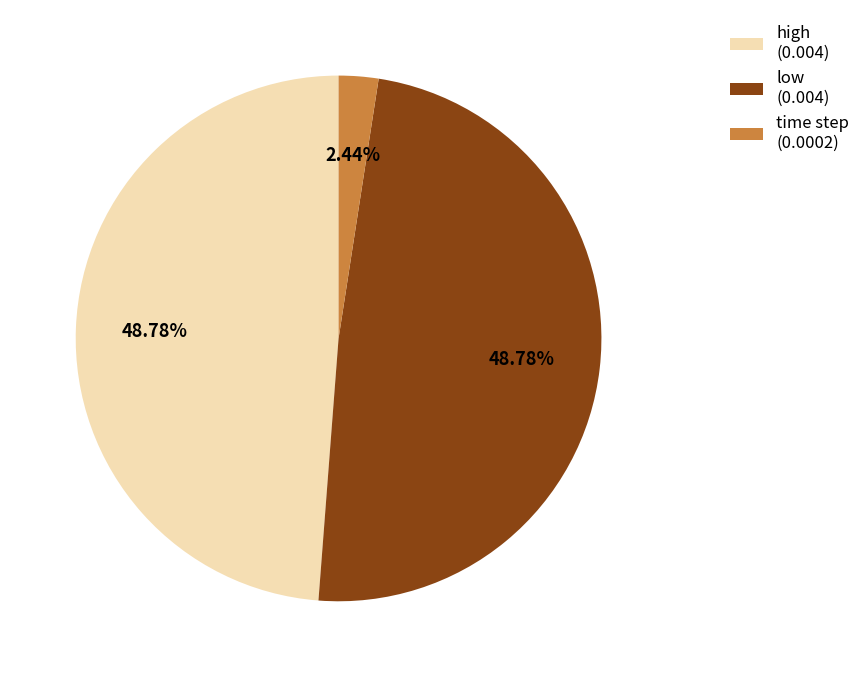

Does any single category account for the majority?

No